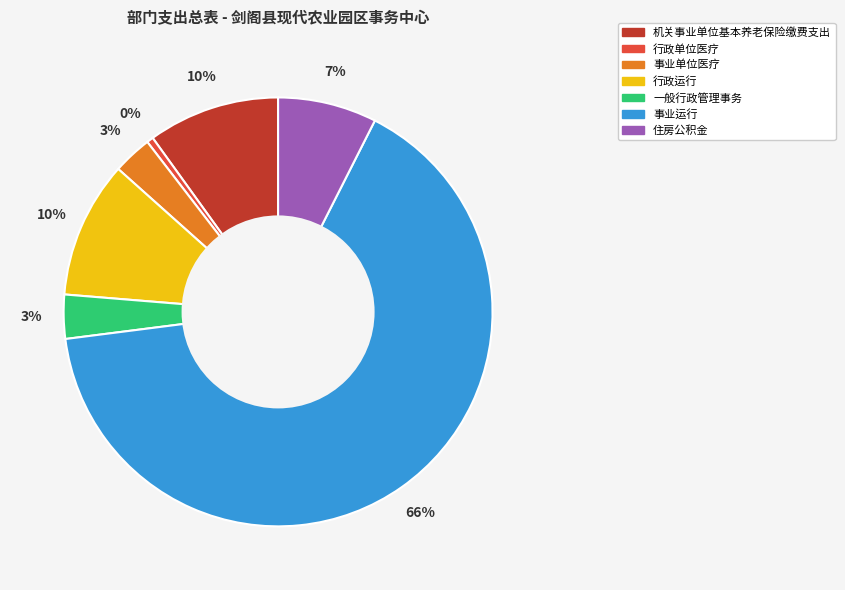

To the nearest percent, what is the average slice percentage?

14%